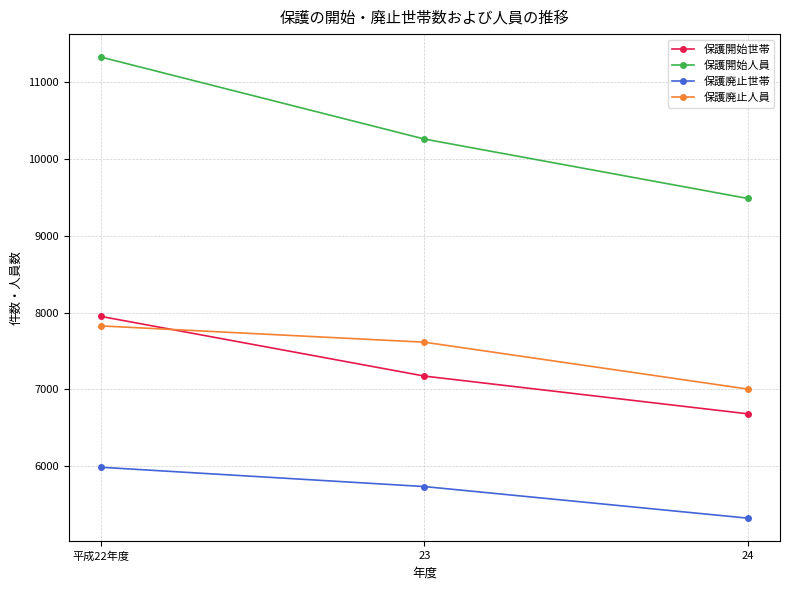

Which series has the widest spread of values?

保護開始人員